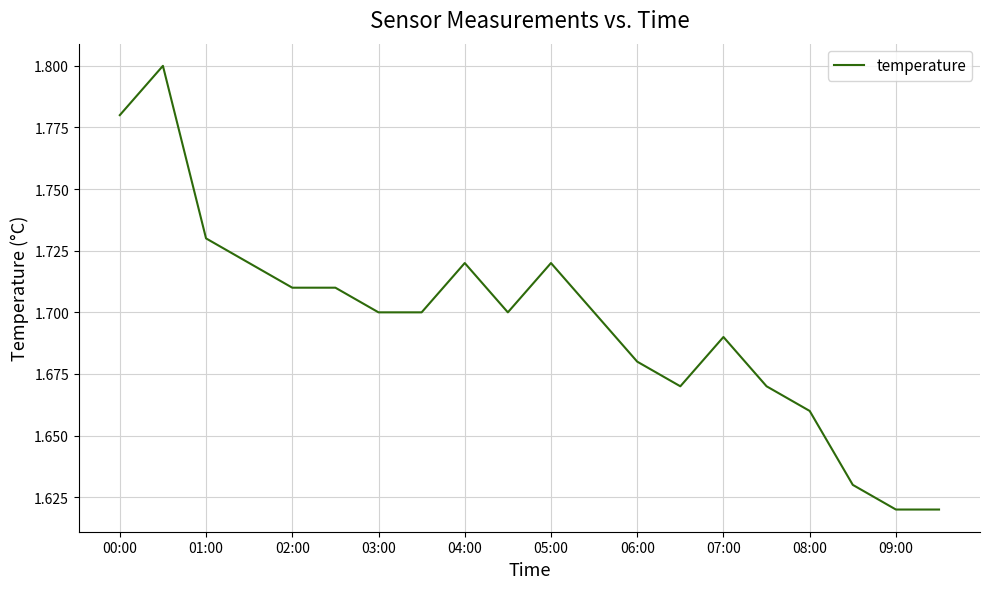

The chart shows a value of 3.0 at 08:00. True or false?

False